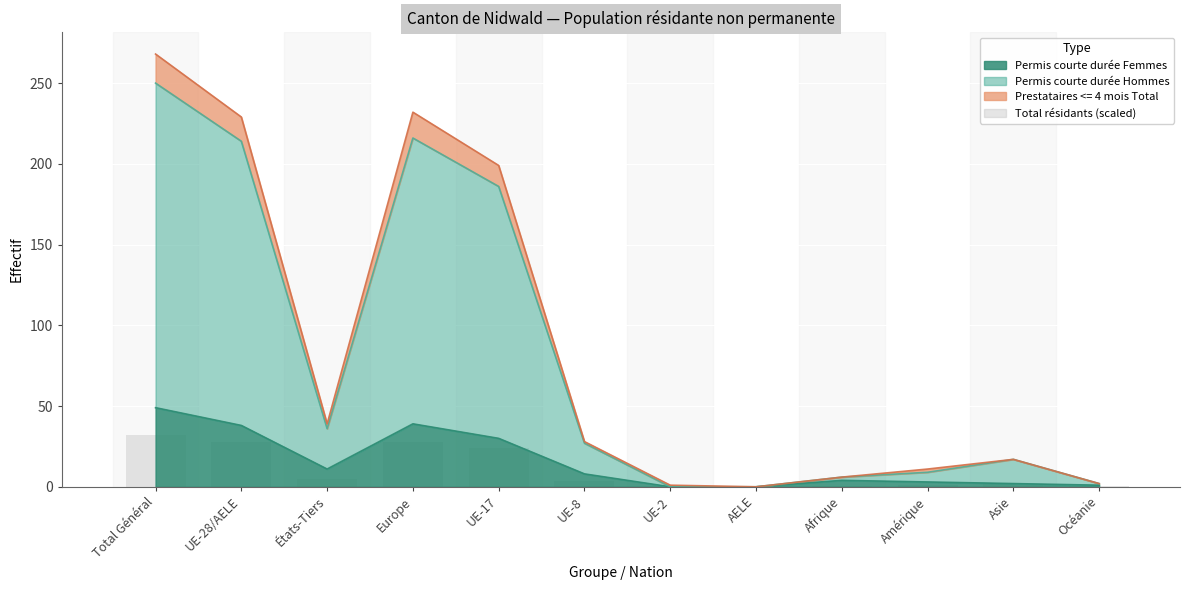

True or false: the data shows 0.0 at AELE.

True